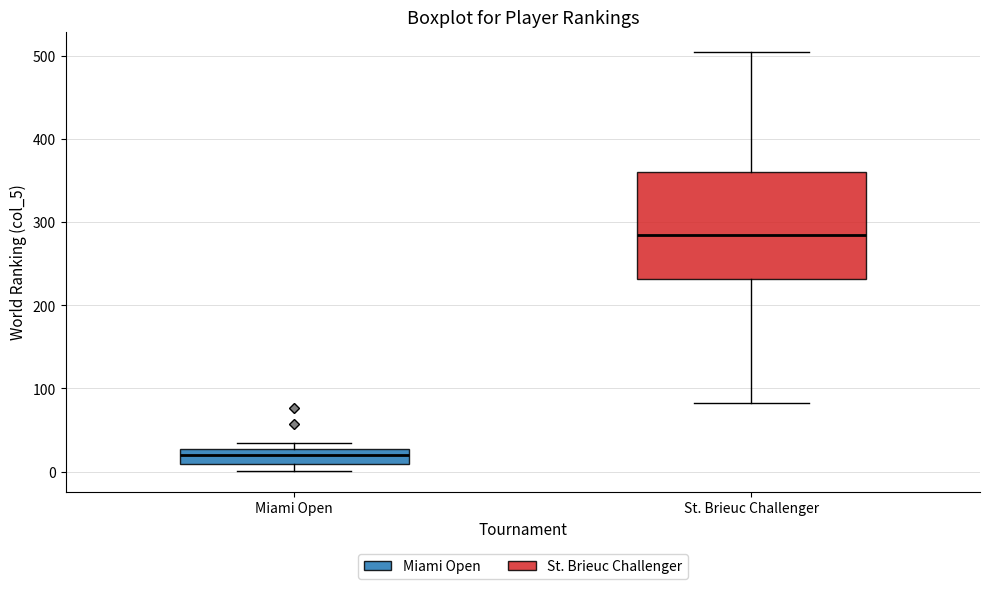

Comparing the boxes themselves (not the whiskers), which one is the tallest?

St. Brieuc Challenger